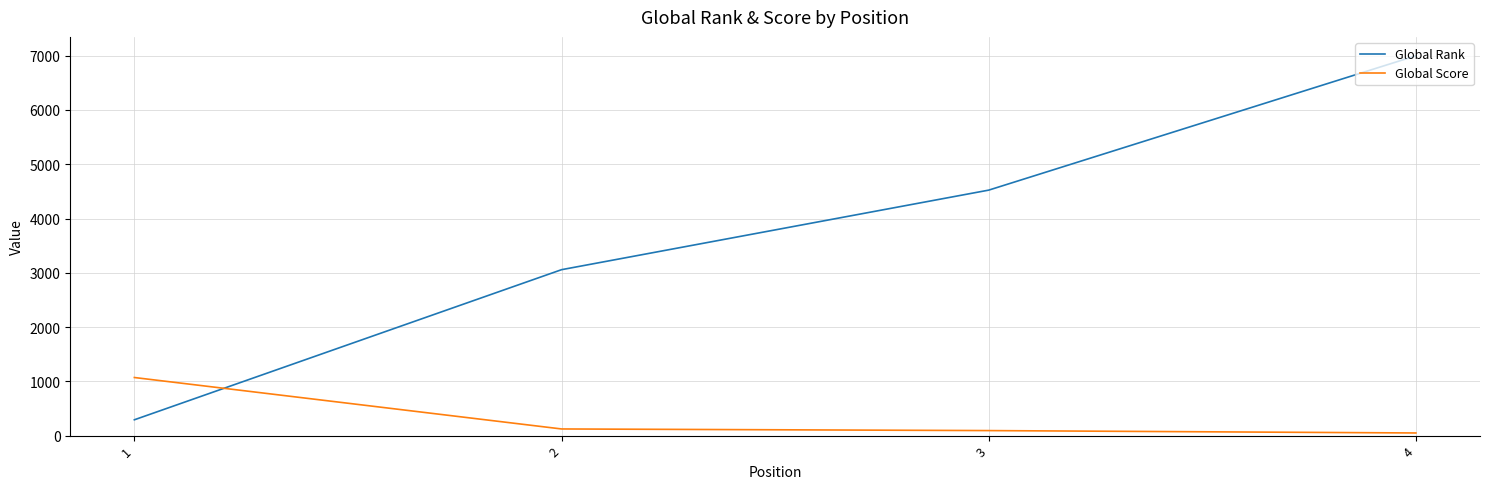

What are all the series names shown in the legend?

Global Rank, Global Score